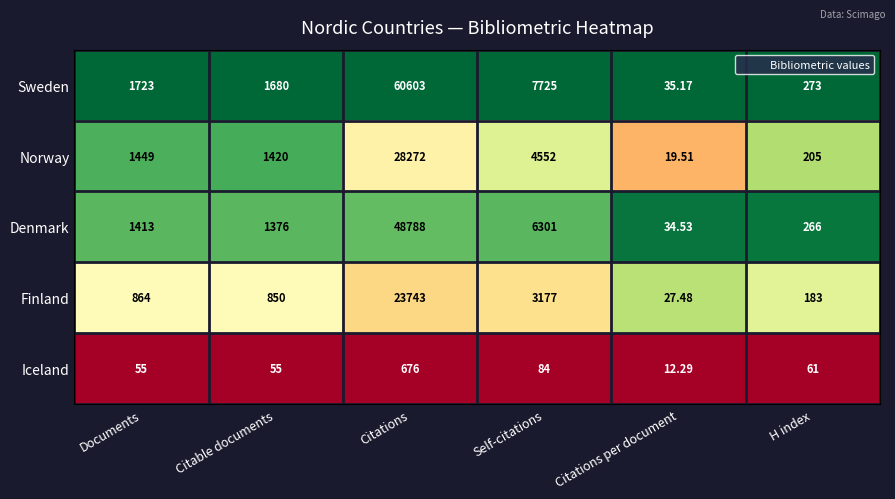

Count the number of data series in this chart.

5